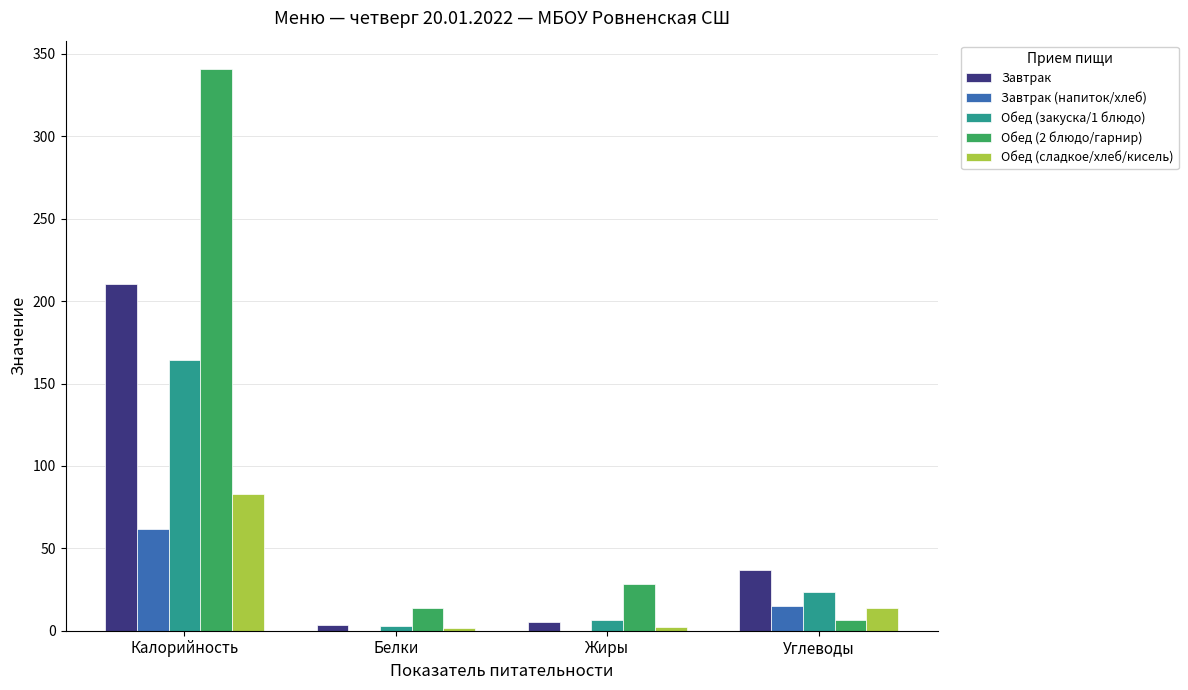

Is the value of Обед (2 блюдо/гарнир) at Углеводы greater than the value of Обед (сладкое/хлеб/кисель) at Калорийность?

No